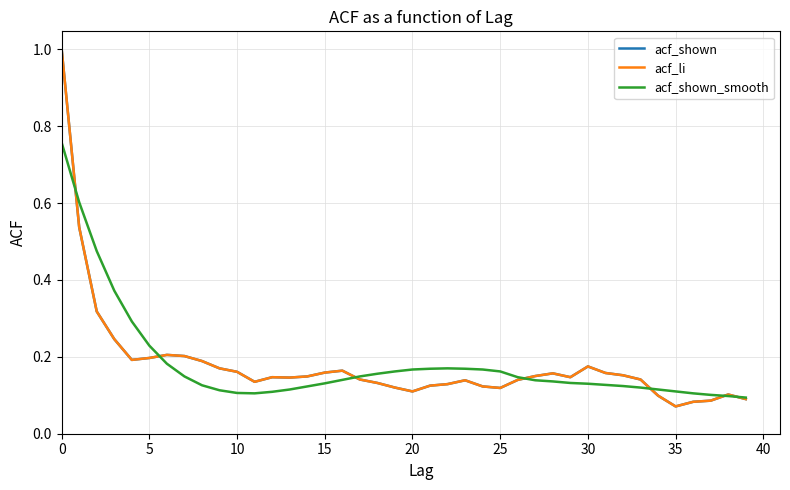

After their last crossing, which series has the higher values: acf_li or acf_shown_smooth?

acf_shown_smooth